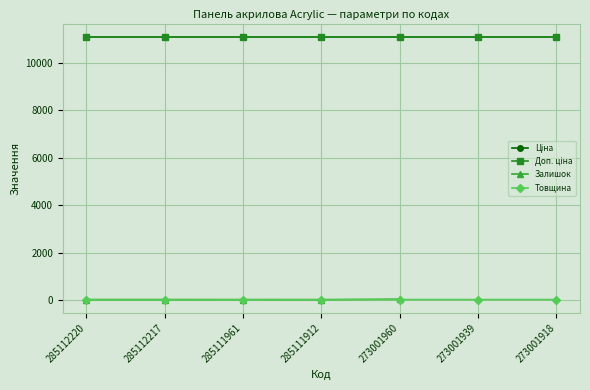

What is the sum of the Доп. ціна values at 273001918 and 285112217?

22227.2